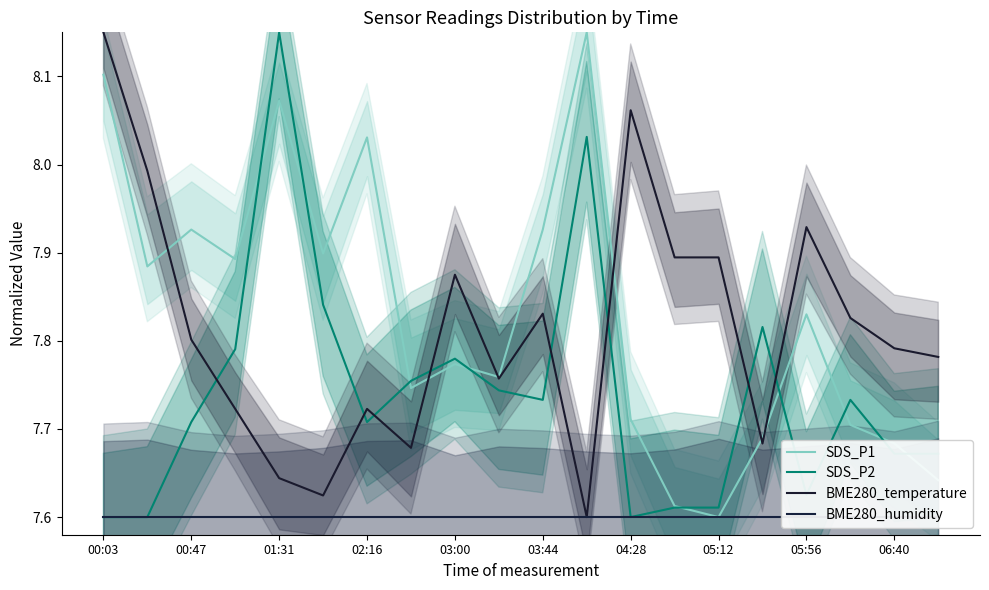

Which series has the largest range (max minus min)?

SDS_P1